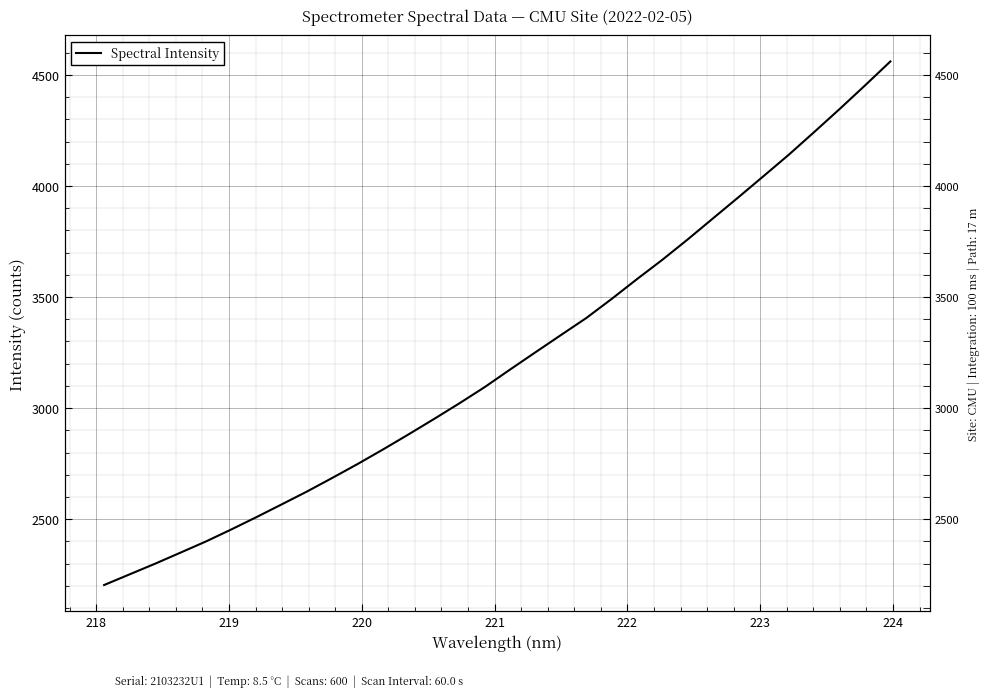

Reading left to right, transcribe all the data shown in this chart.

2203.7	2251.5	2299.2	2349.1	2399.2	2453.3	2509.3	2567.0	2625.1	2686.6	2749.3	2814.8	2882.2	2951.3	3021.8	3095.1	3174.1	3251.7	3328.9	3405.6	3491.5	3580.8	3667.7	3759.4	3854.3	3949.0	4045.1	4141.8	4243.6	4346.9	4452.8	4560.7